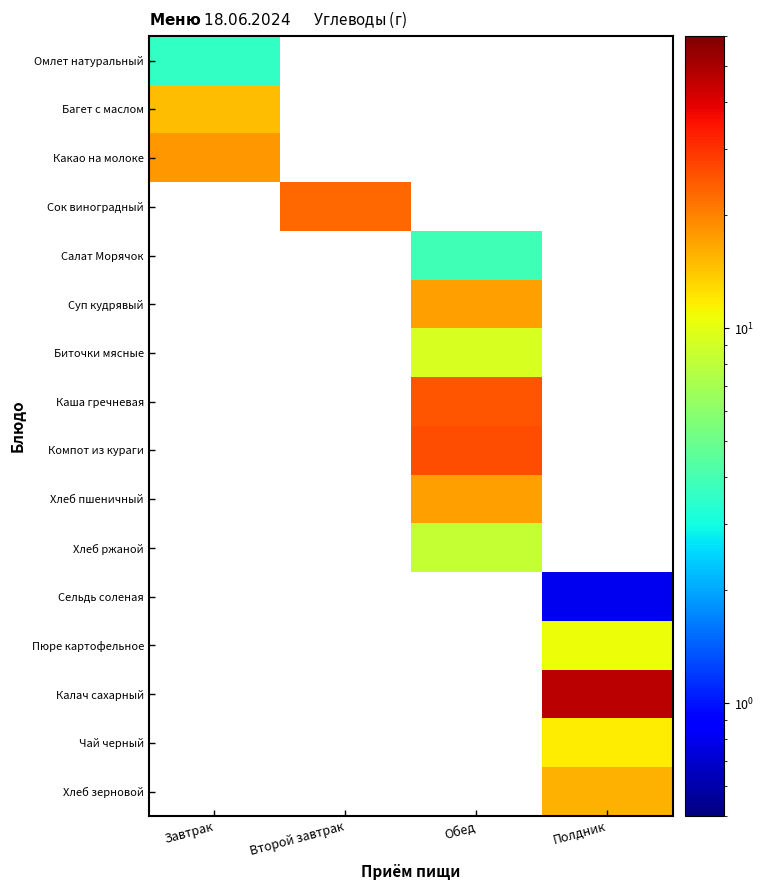

Which series has the widest spread of values?

Омлет натуральный